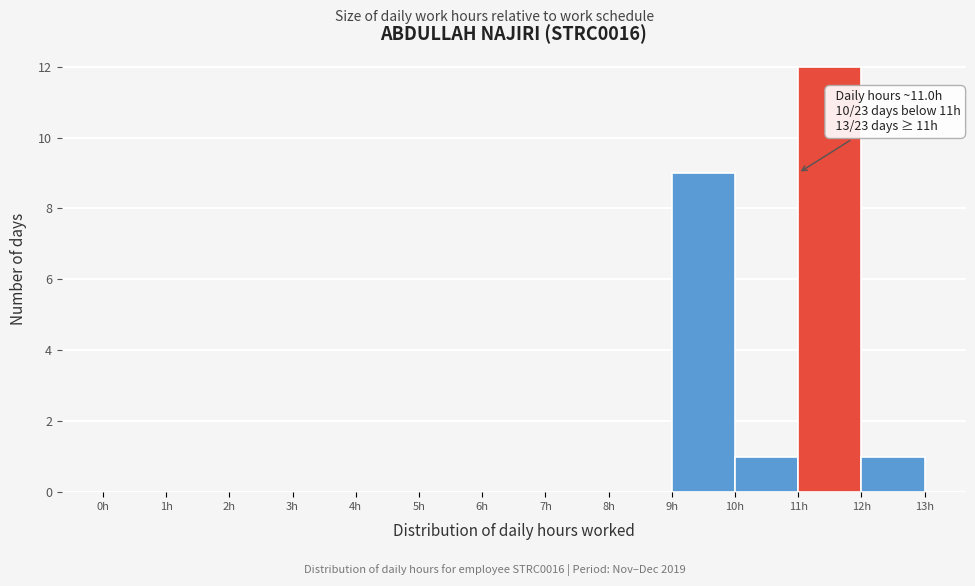

Which range on the x-axis has the tallest bar?

11 to 12